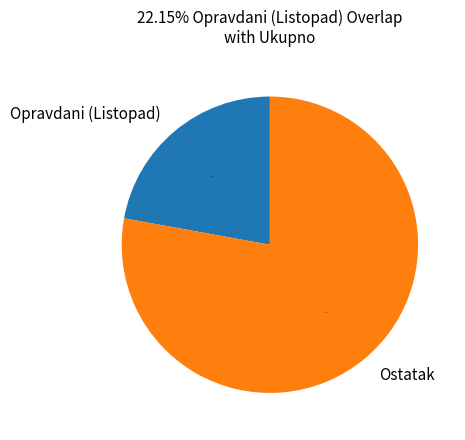

What is the ratio of the value at Ostatak to the value at Opravdani (Listopad)?

3.5